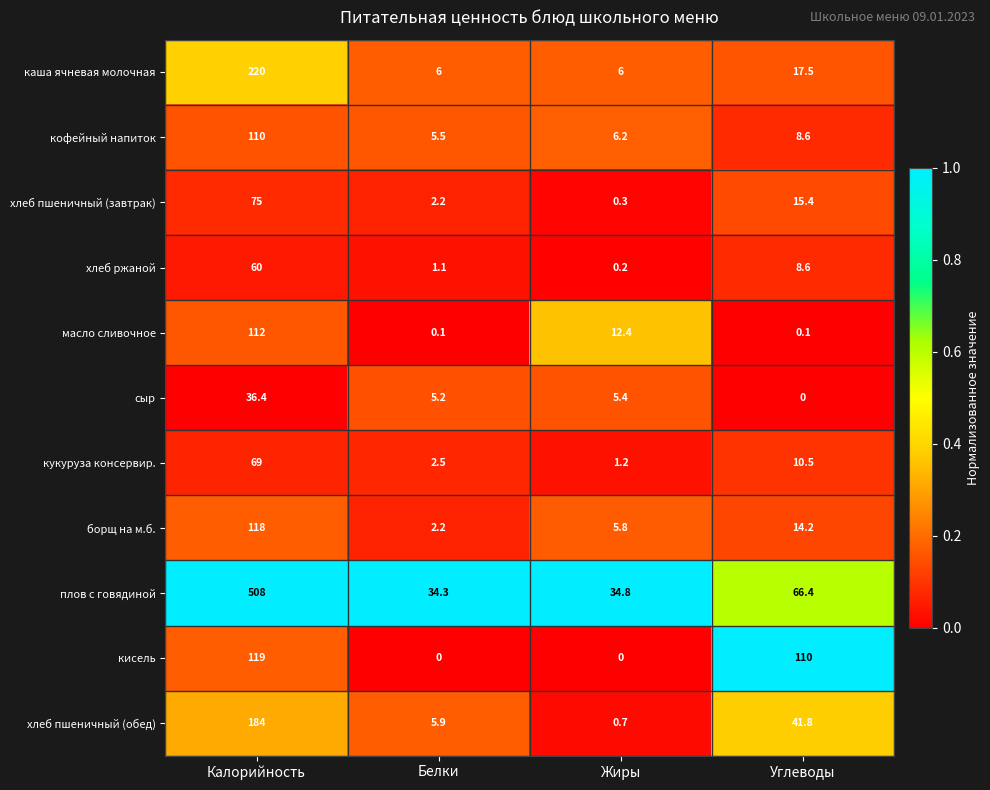

At which category is the sum across all series the highest?

Калорийность